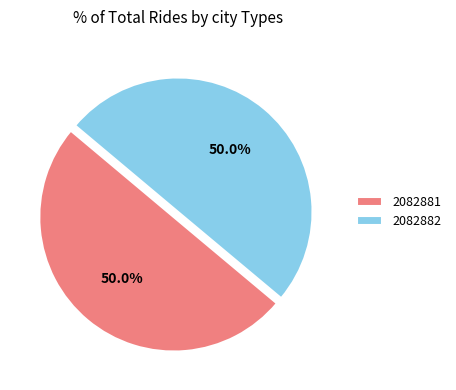

How many slices are in this pie chart?

2